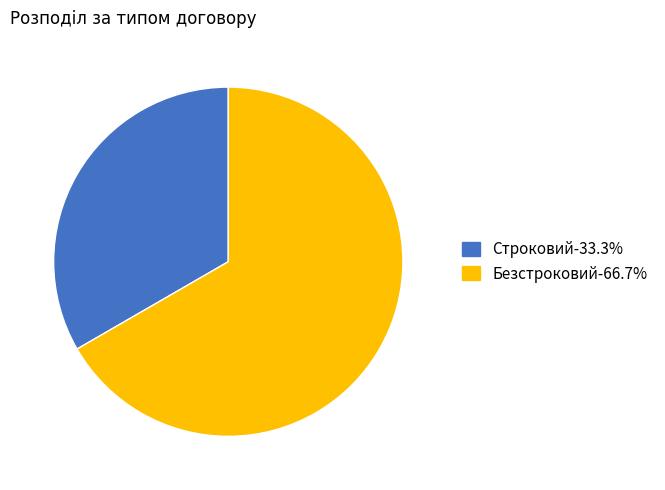

Between Безстроковий and Строковий, which is larger?

Безстроковий